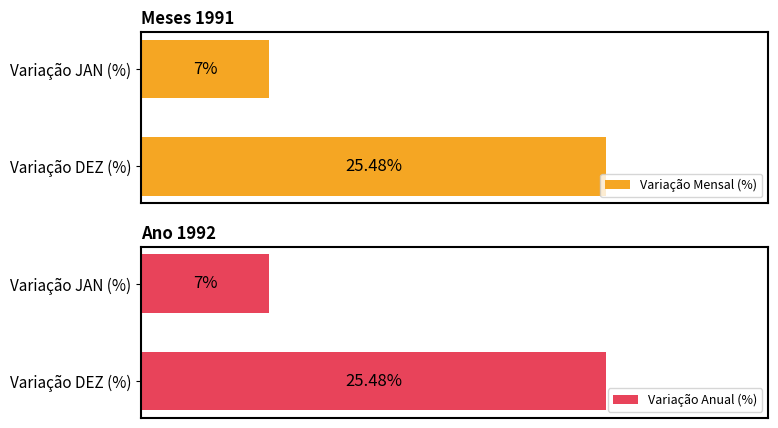

How many values in the Variação Anual (%) series are below 25?

1